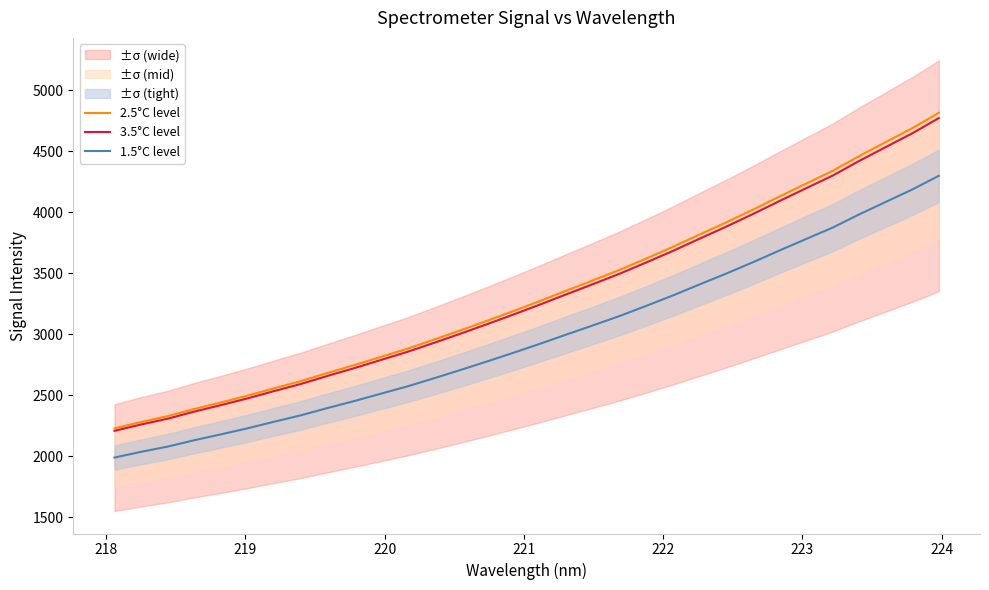

True or false: 2.5°C level has more than 0 points higher than both neighbors.

False